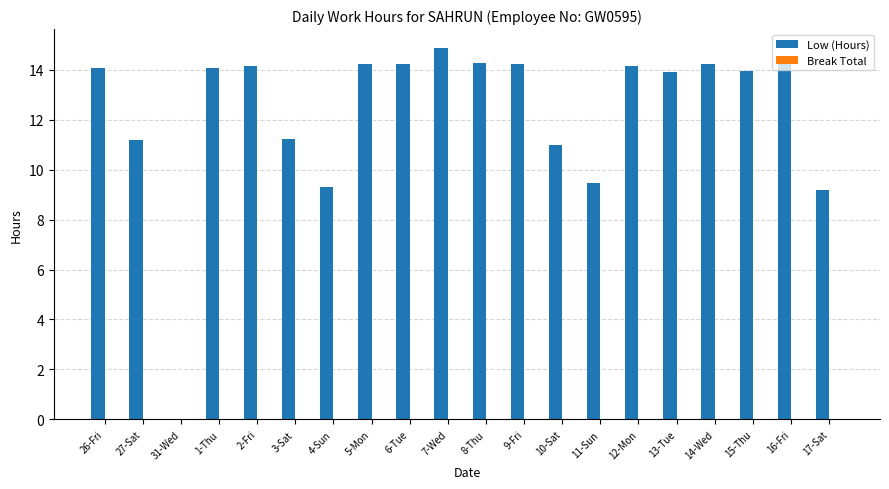

What is the change in value from 2-Fri to 4-Sun?

-4.8